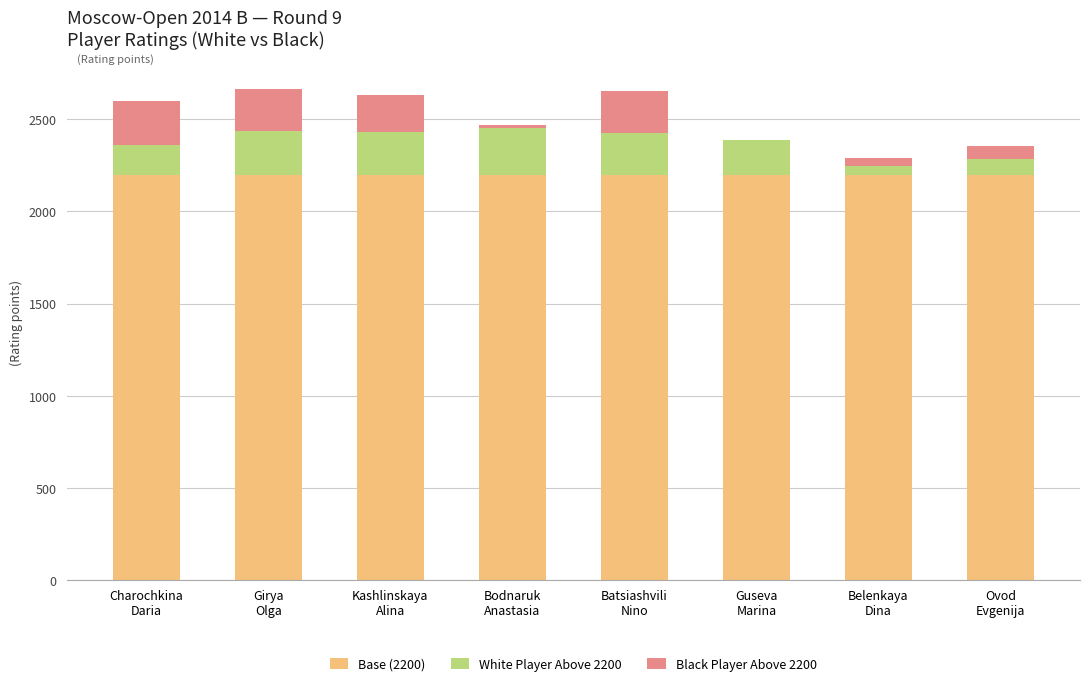

What is the highest value of the White Player Above 2200 series?

252